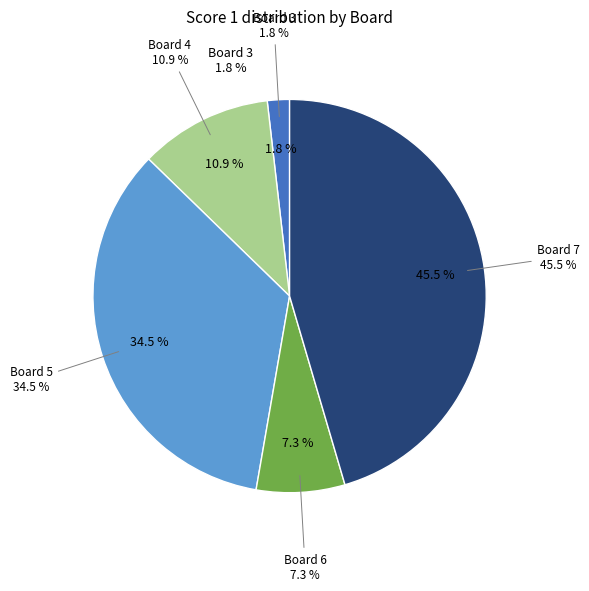

How many segments does this pie chart have?

5